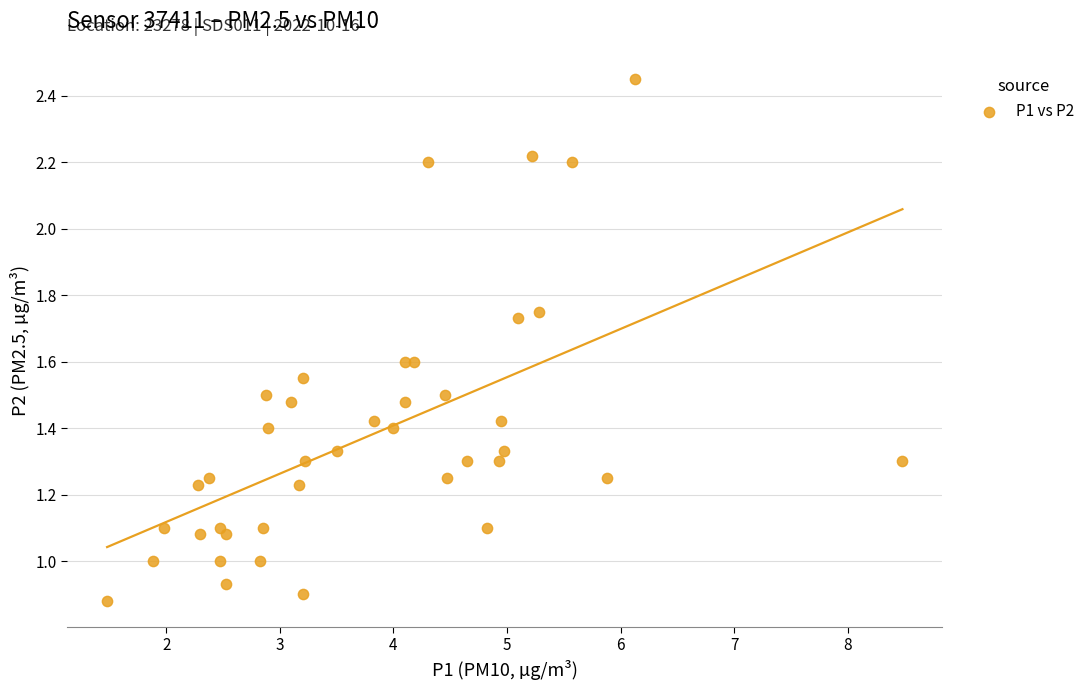

What is the range of X values (max minus min)?

7.0